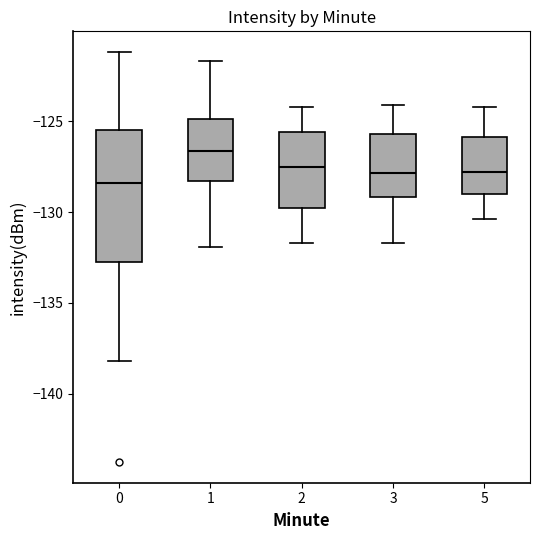

Where does the lower whisker of the box at x = 5 end on the y-axis? The values are not printed on the chart, so give them approximately, as read against the axis.

-130.5